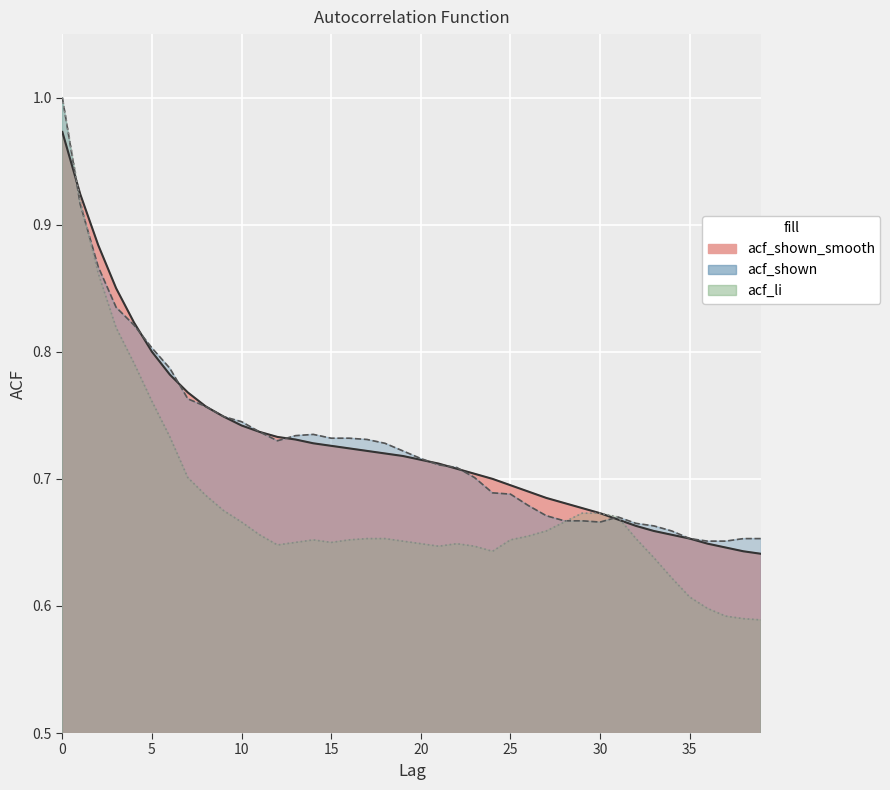

Which series has the widest spread of values?

acf_li